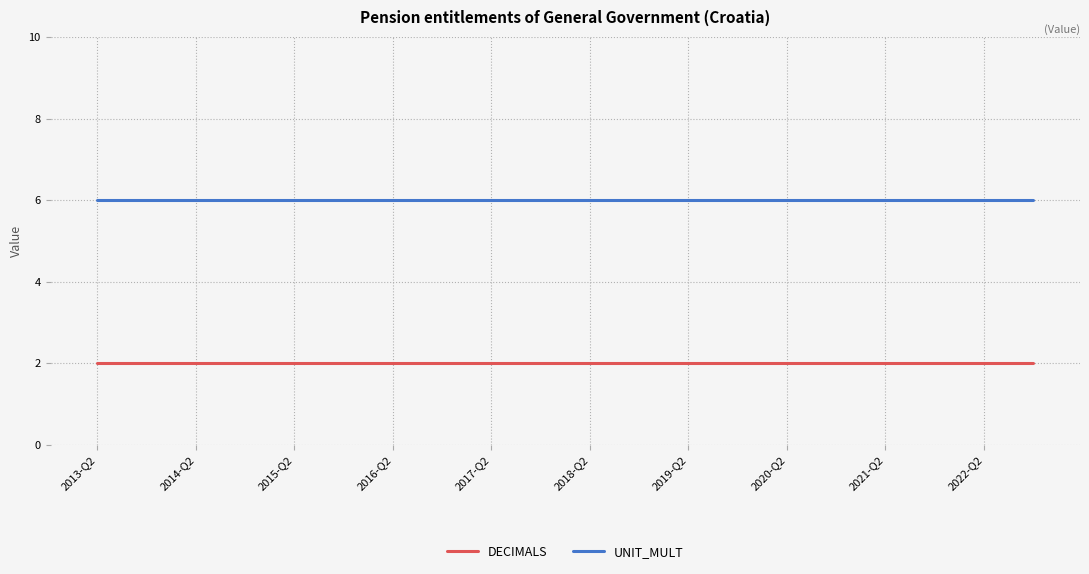

Which series has the largest total across all categories?

UNIT_MULT